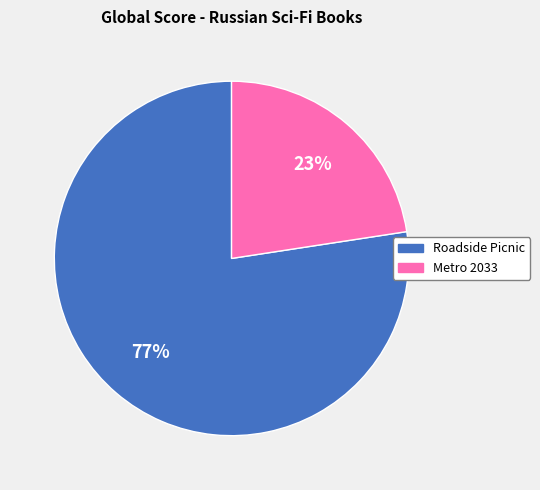

Is it true that Metro 2033 is 23% of the pie?

True